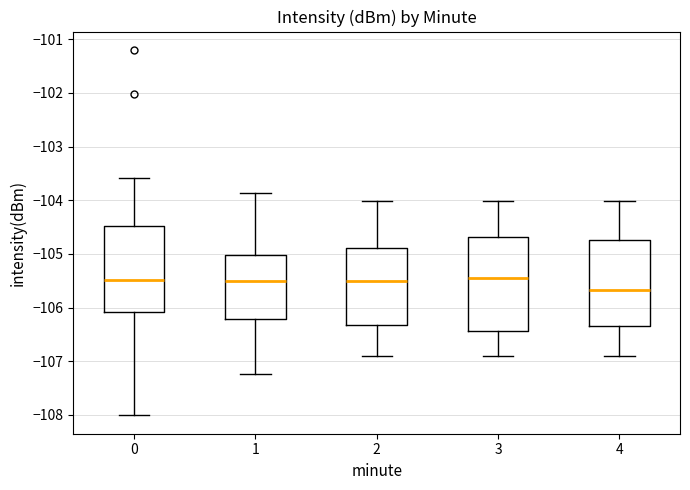

Where is the lower edge of the box at x = 1 on the y-axis? The values are not printed on the chart, so give them approximately, as read against the axis.

-106.2